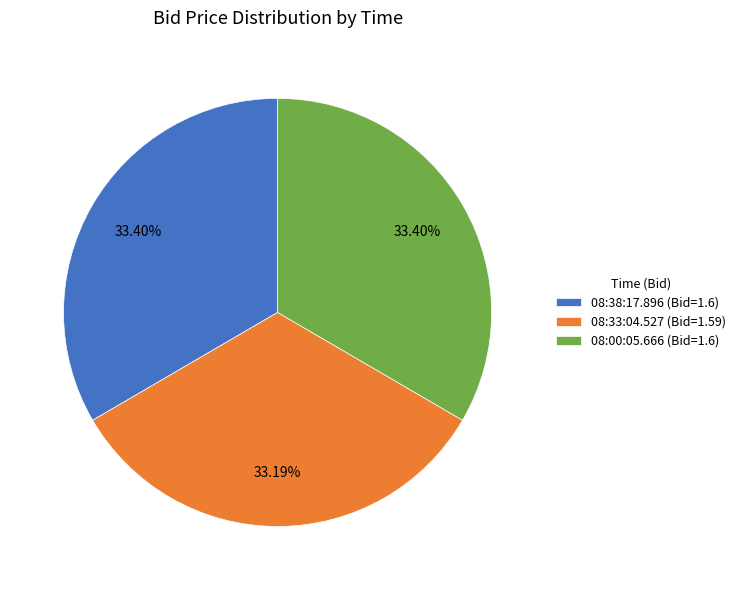

To the nearest percent, what is the combined percentage of 08:00:05.666 and 08:38:17.896?

67%